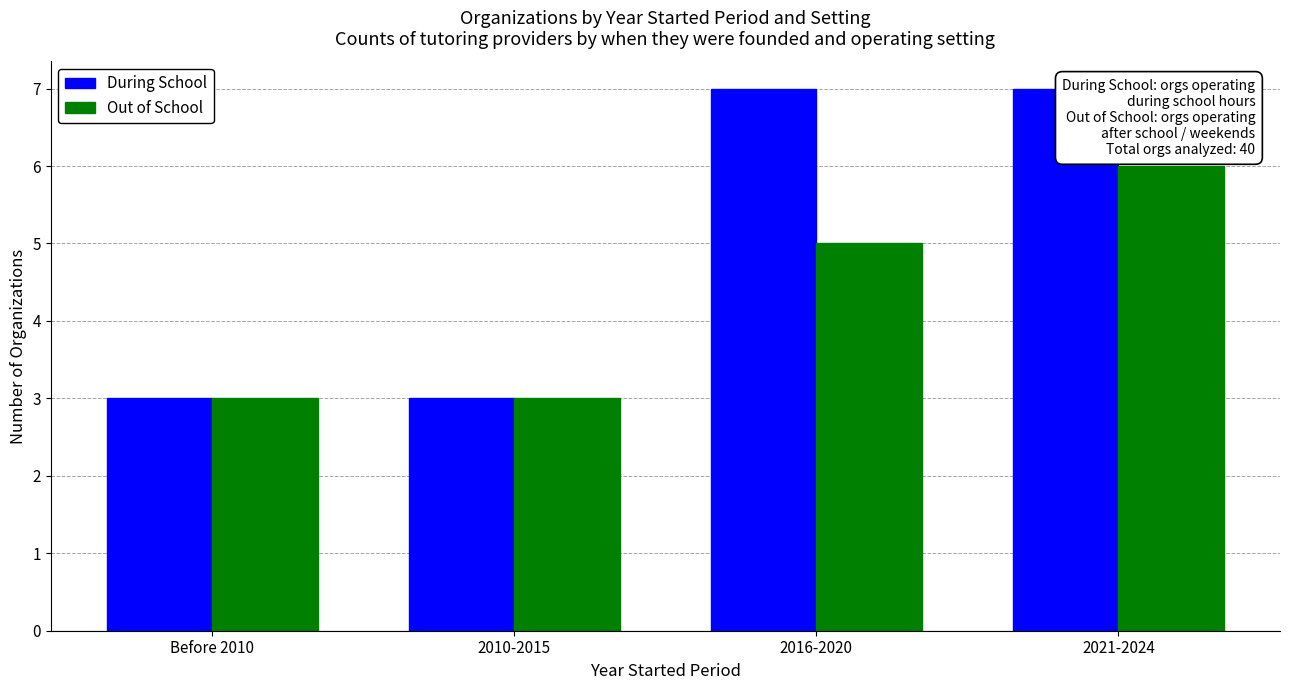

Reading left to right, transcribe all the data shown in this chart.

During School: Before 2010=3	2010-2015=3	2016-2020=7	2021-2024=7
Out of School: Before 2010=3	2010-2015=3	2016-2020=5	2021-2024=6